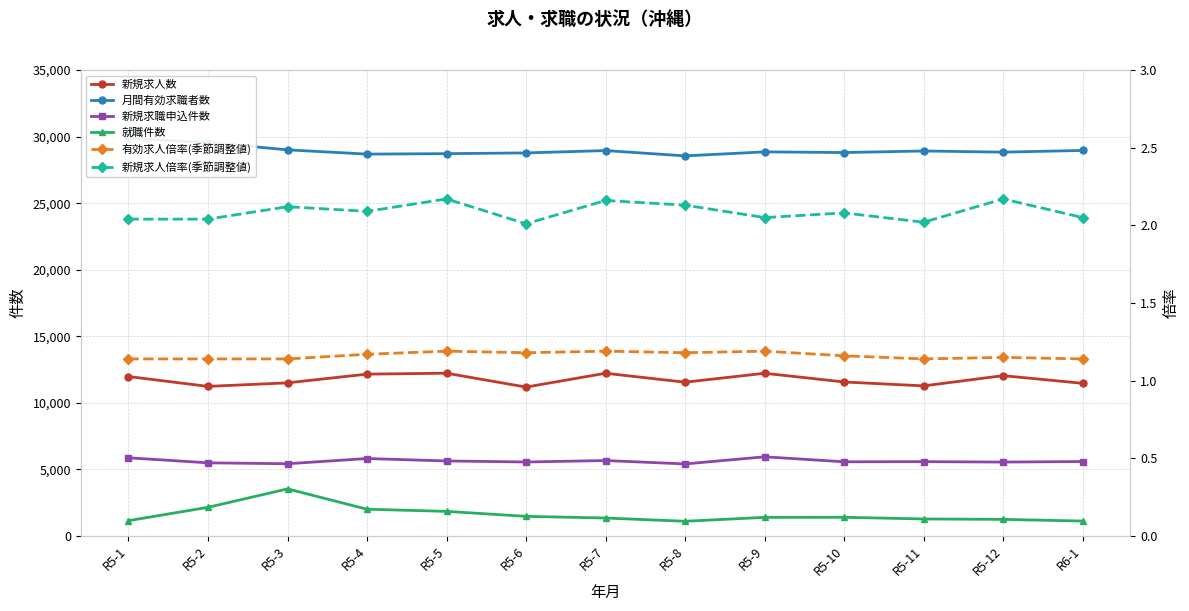

Count the 有効求人倍率(季節調整値) values in the range 1 to 2.

13